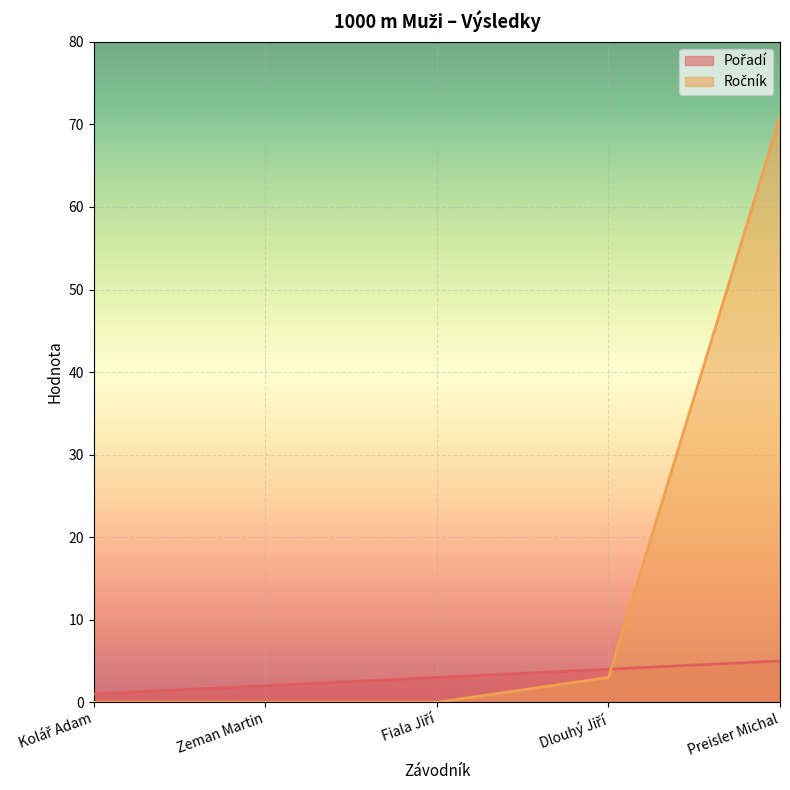

Does the chart display data point markers on the line(s)?

No